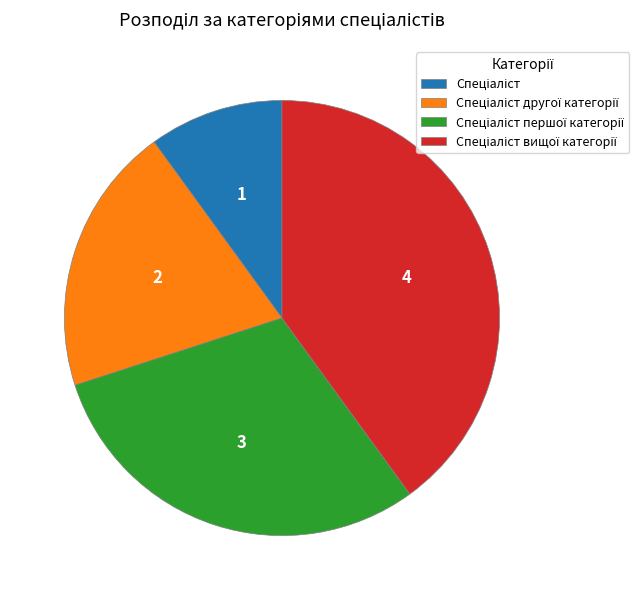

Does any single category account for the majority?

No